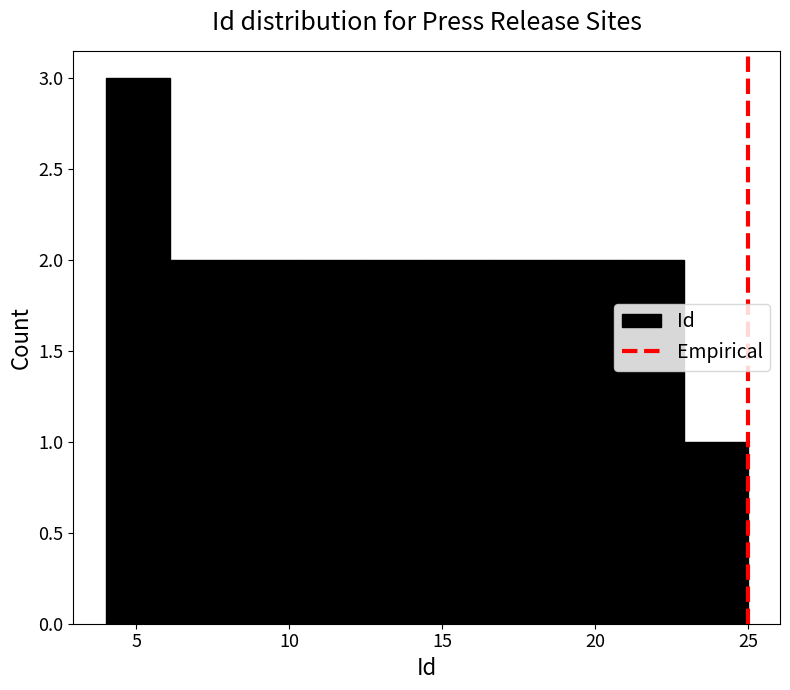

Which range on the x-axis has the tallest bar?

4.0 to 6.1